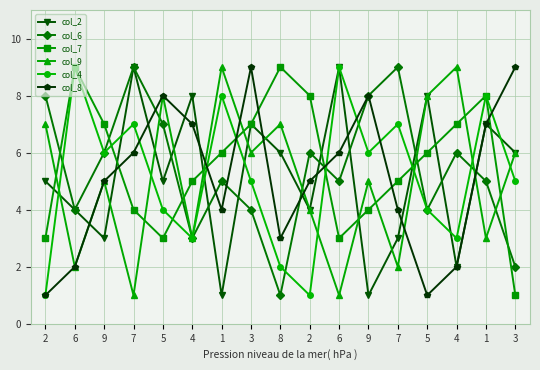

Which series changed the most between 9 and 2?

col_4